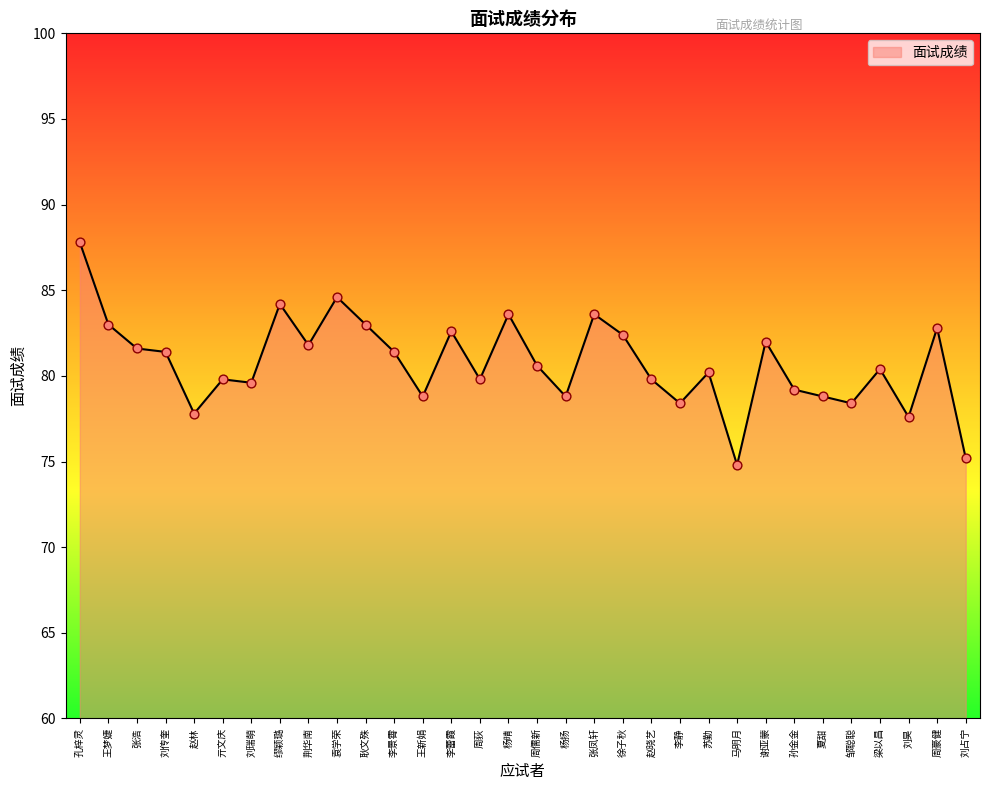

Between 周儒新 and 杨晴, which is larger?

杨晴